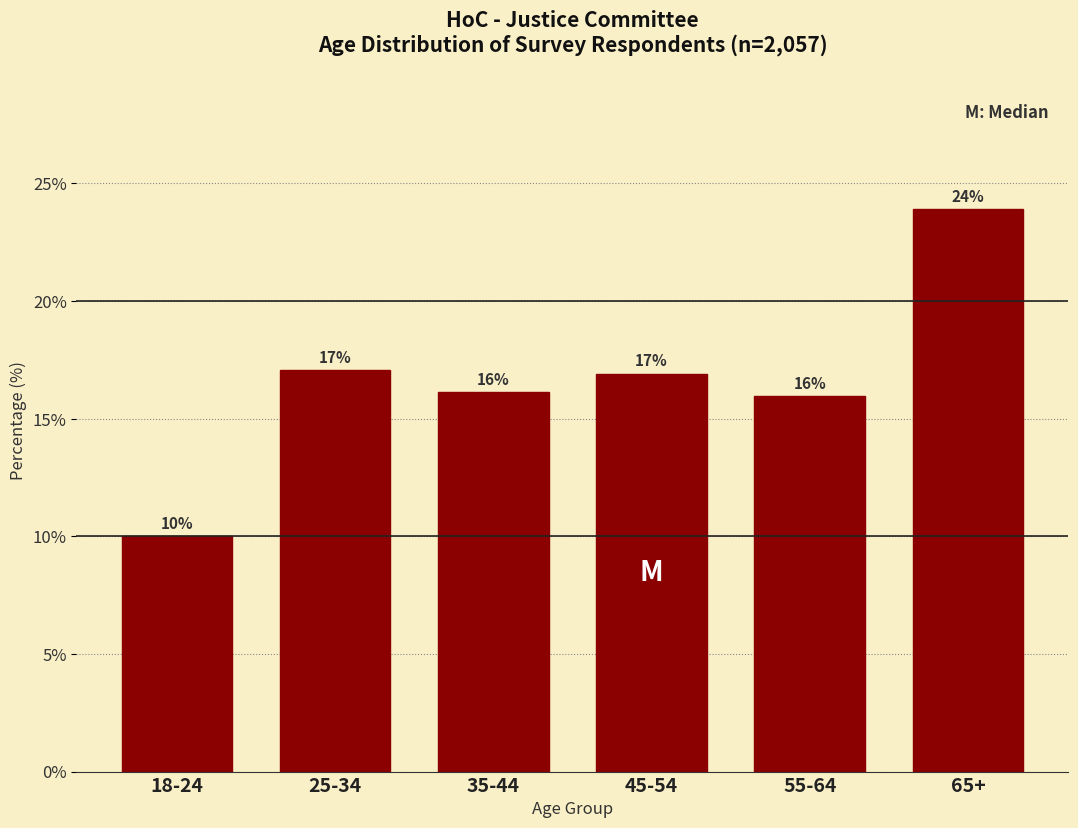

Where does the data first go above 16?

25-34